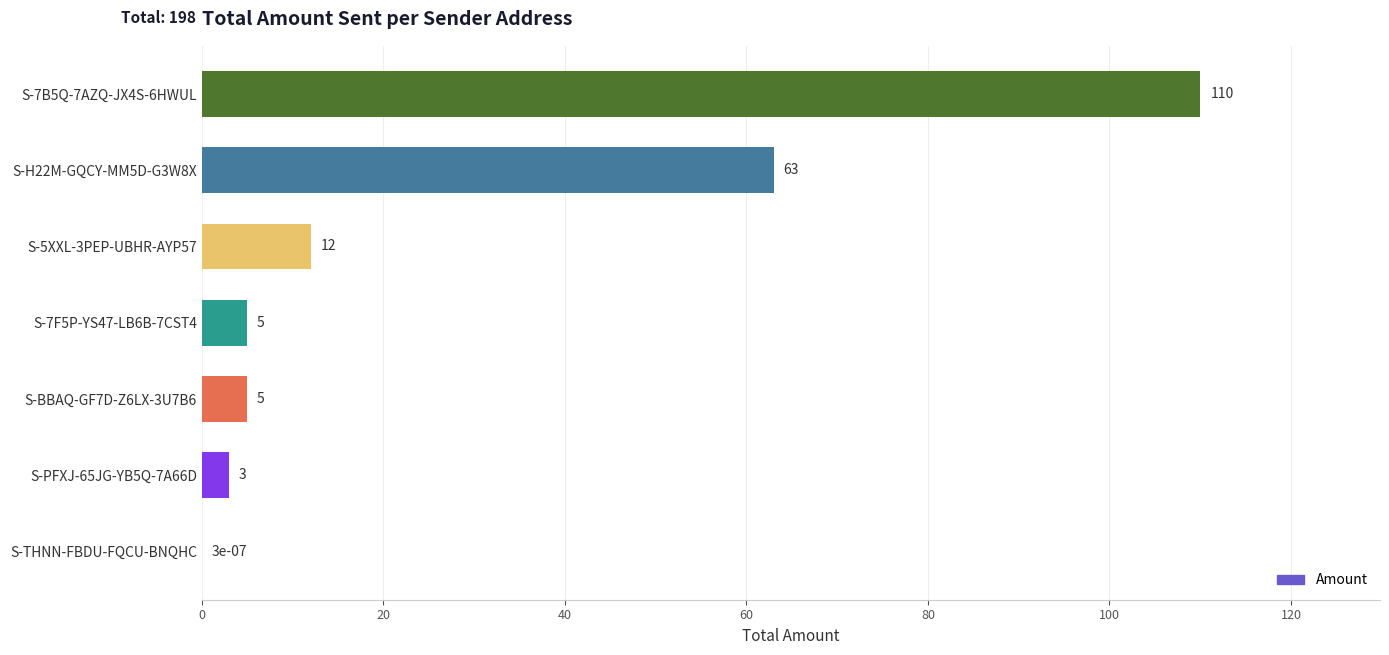

The value at S-5XXL-3PEP-UBHR-AYP57 is 17.2. True or false?

False